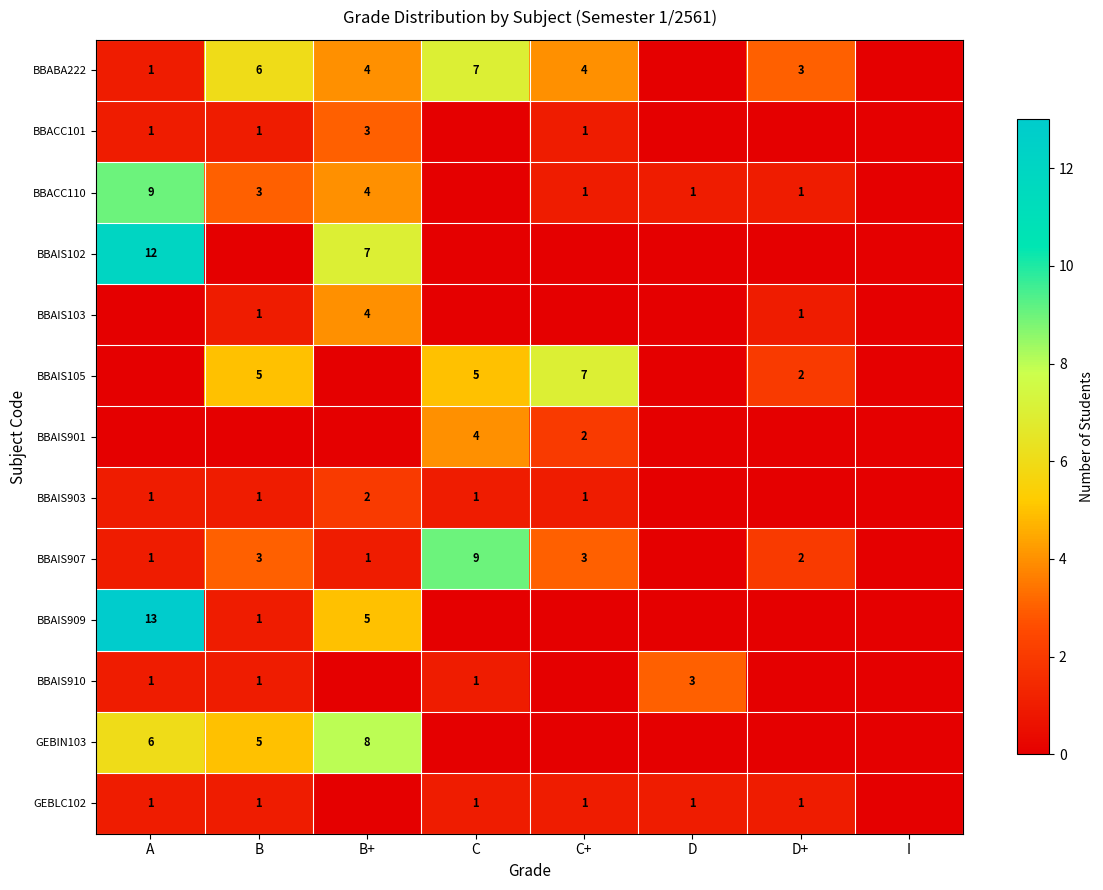

Which has a higher value, D+ or C+?

C+